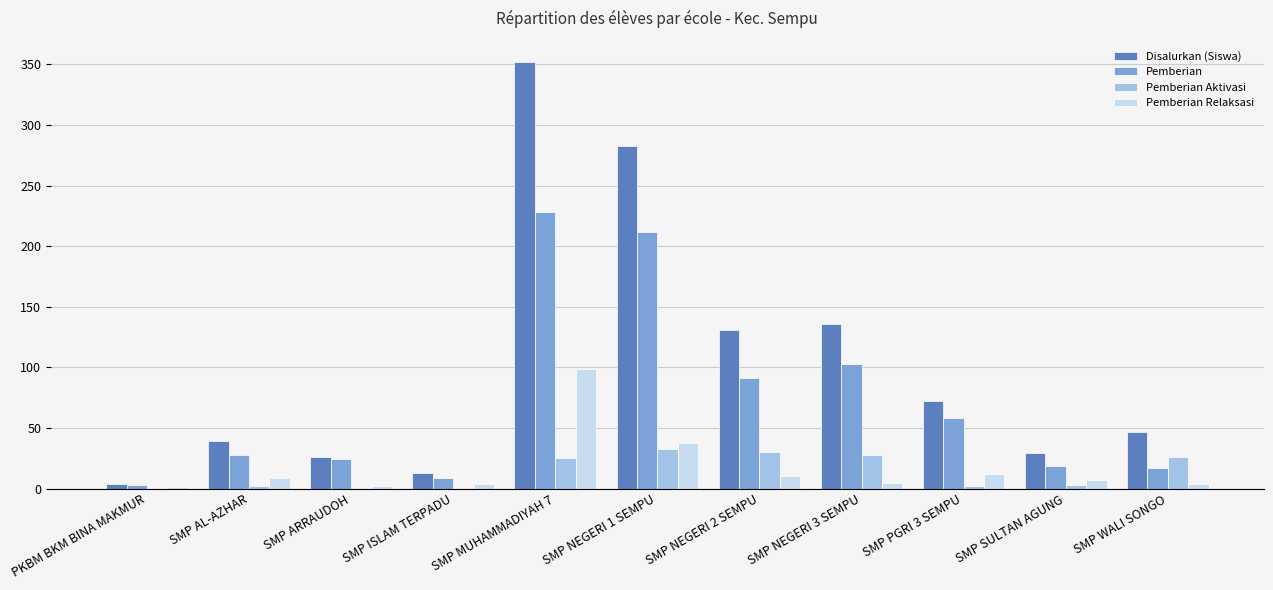

Is the value of Pemberian Aktivasi at PKBM BKM BINA MAKMUR greater than the value of Pemberian at PKBM BKM BINA MAKMUR?

No